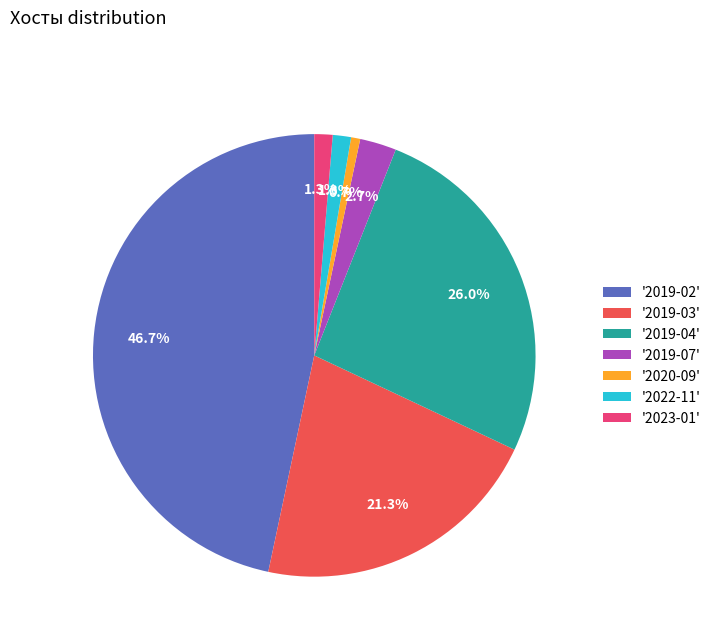

What percentage is NOT represented by '2019-04'?

74.0%